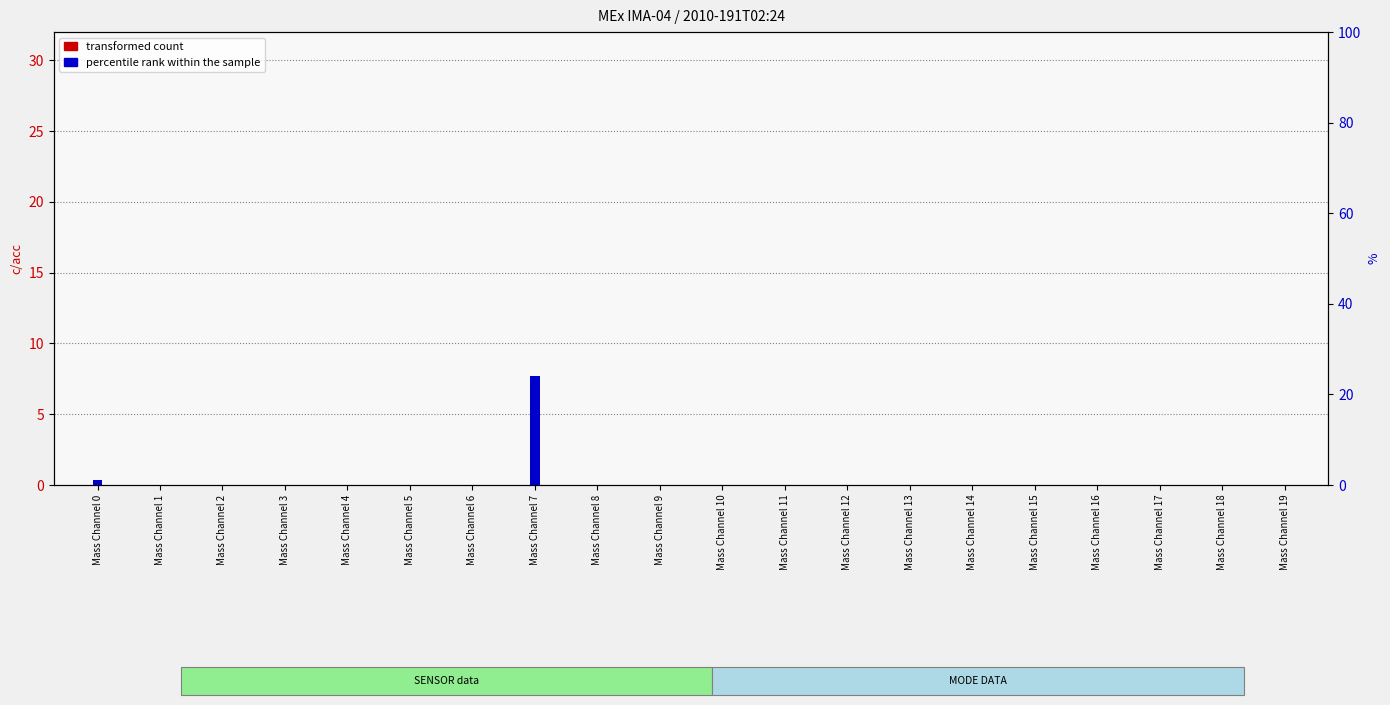

Does the chart contain stacked bars?

No